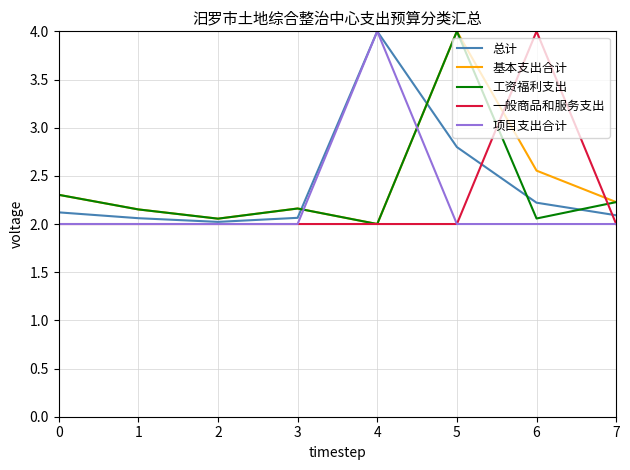

How many interior local valleys does the 总计 series have?

1